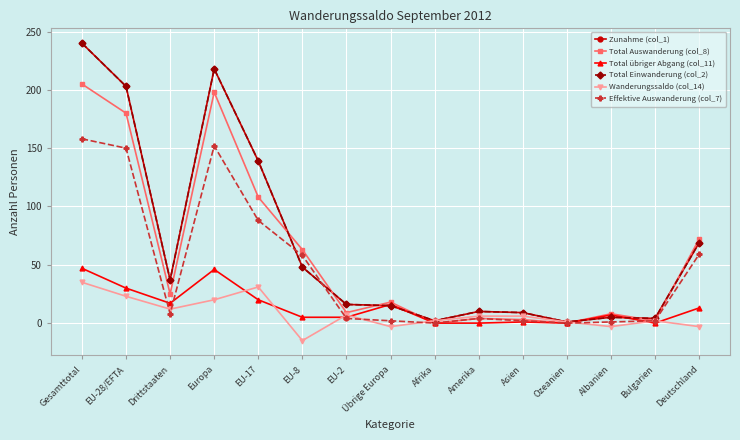

Where do Wanderungssaldo (col_14) and Effektive Auswanderung (col_7) first cross each other?

EU-28/EFTA and Drittstaaten